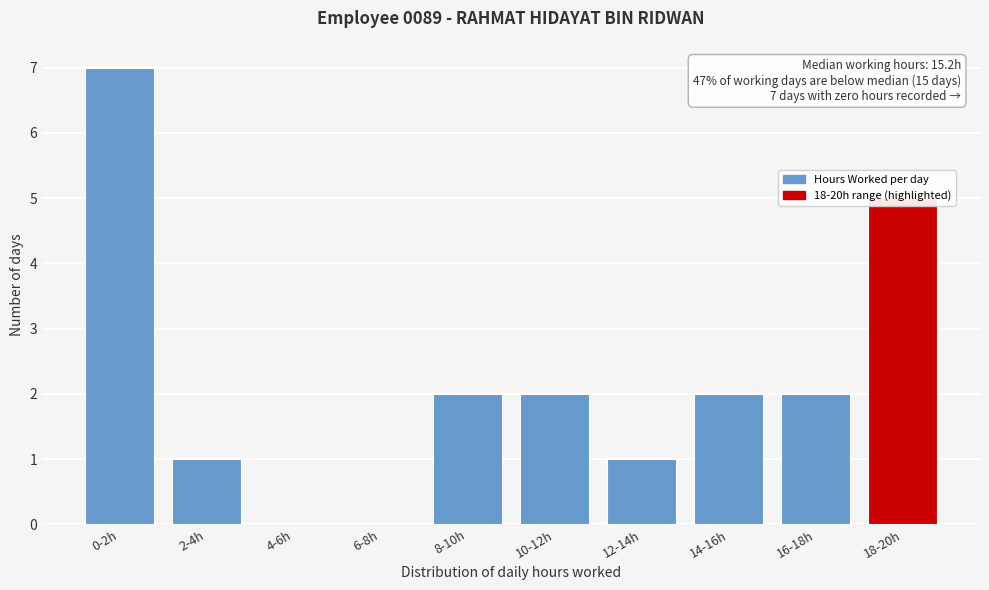

What is the sum of all values?

22